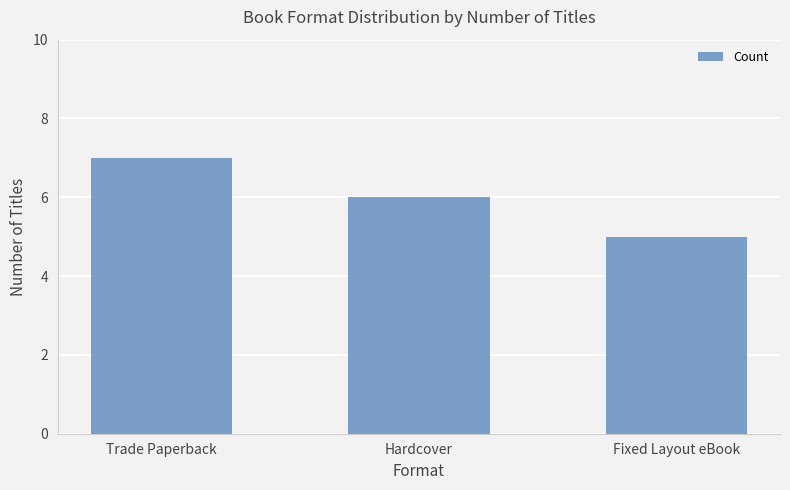

Which has a higher value, Fixed Layout eBook or Hardcover?

Hardcover